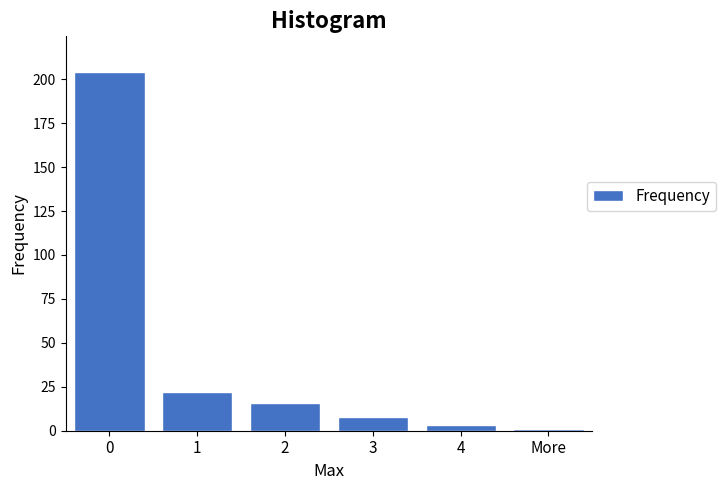

Reading right to left, extract all data points from this chart.

More=1	4=3	3=8	2=16	1=22	0=204